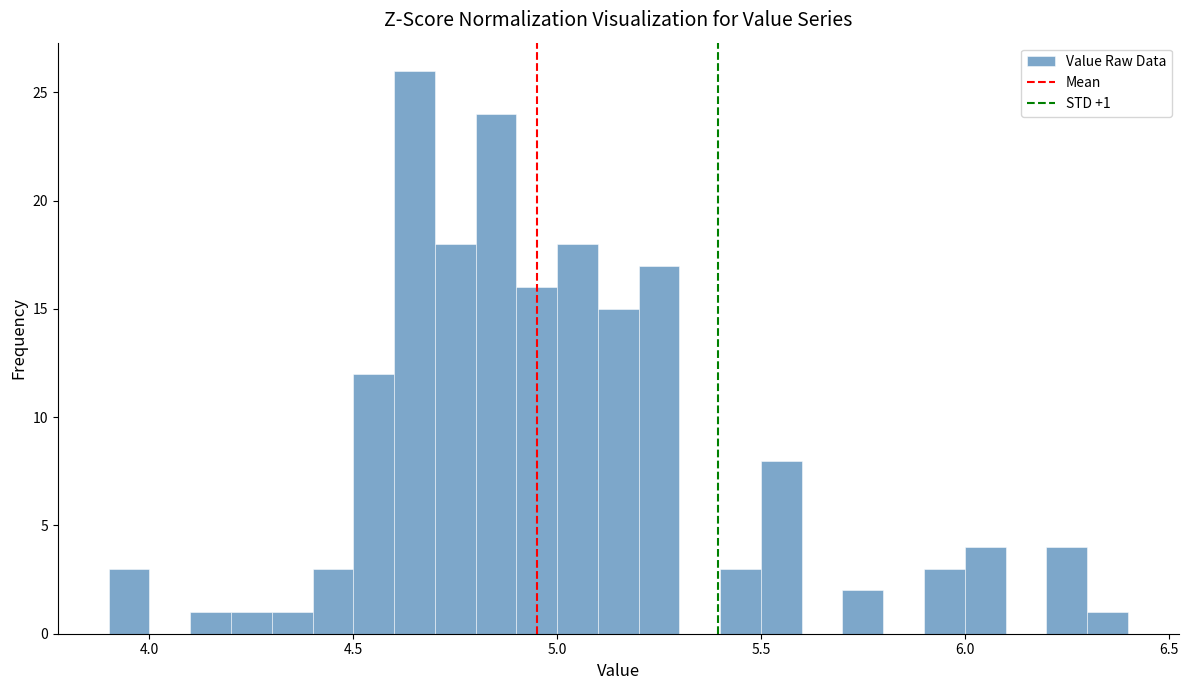

Around what value on the x-axis is the tallest bar? Give the approximate position of its centre, as read against the axis.

4.65